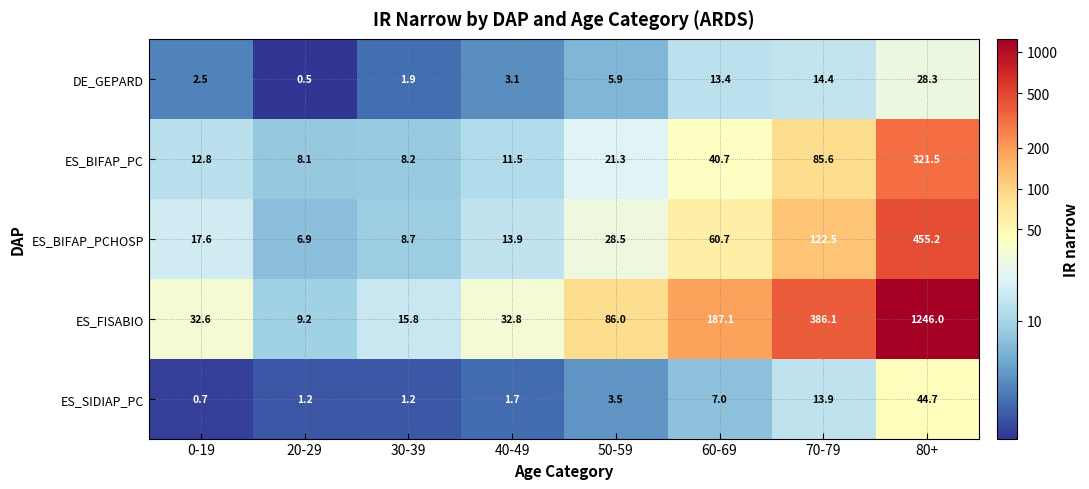

The value of ES_SIDIAP_PC at 20-29 is 1.2. True or false?

True